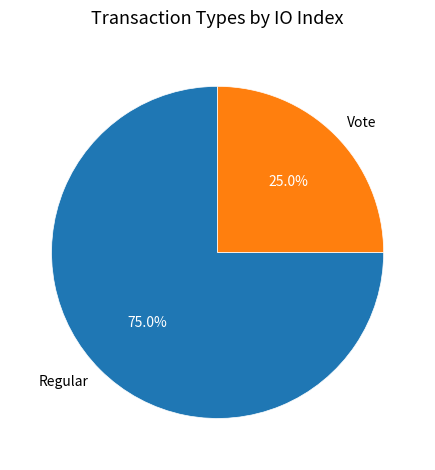

To the nearest percent, what portion does Regular represent?

75%